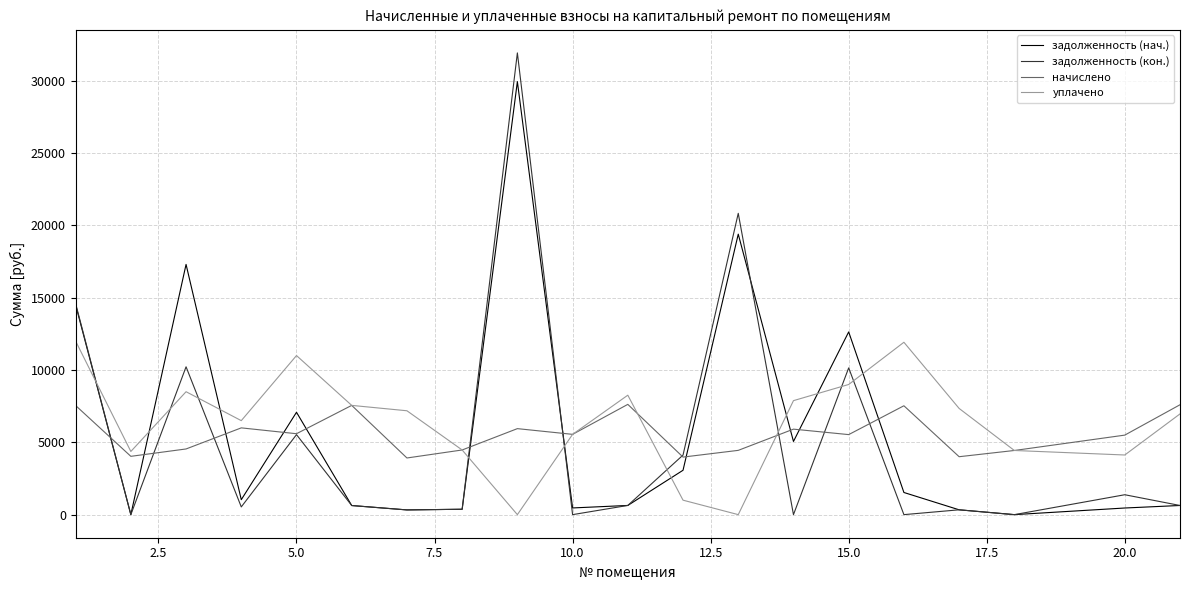

Which series has the largest range (max minus min)?

задолженность (кон.)